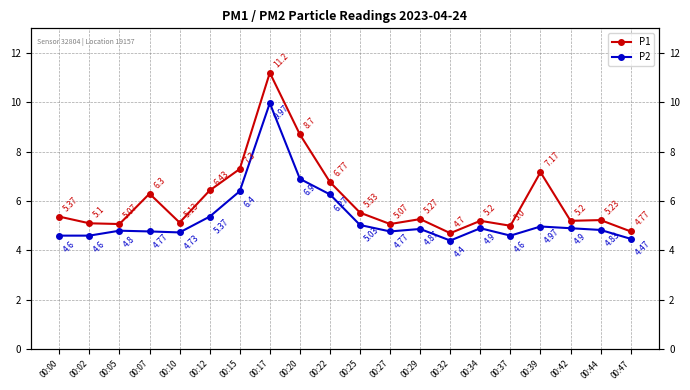

Does the chart have visible grid lines?

Yes